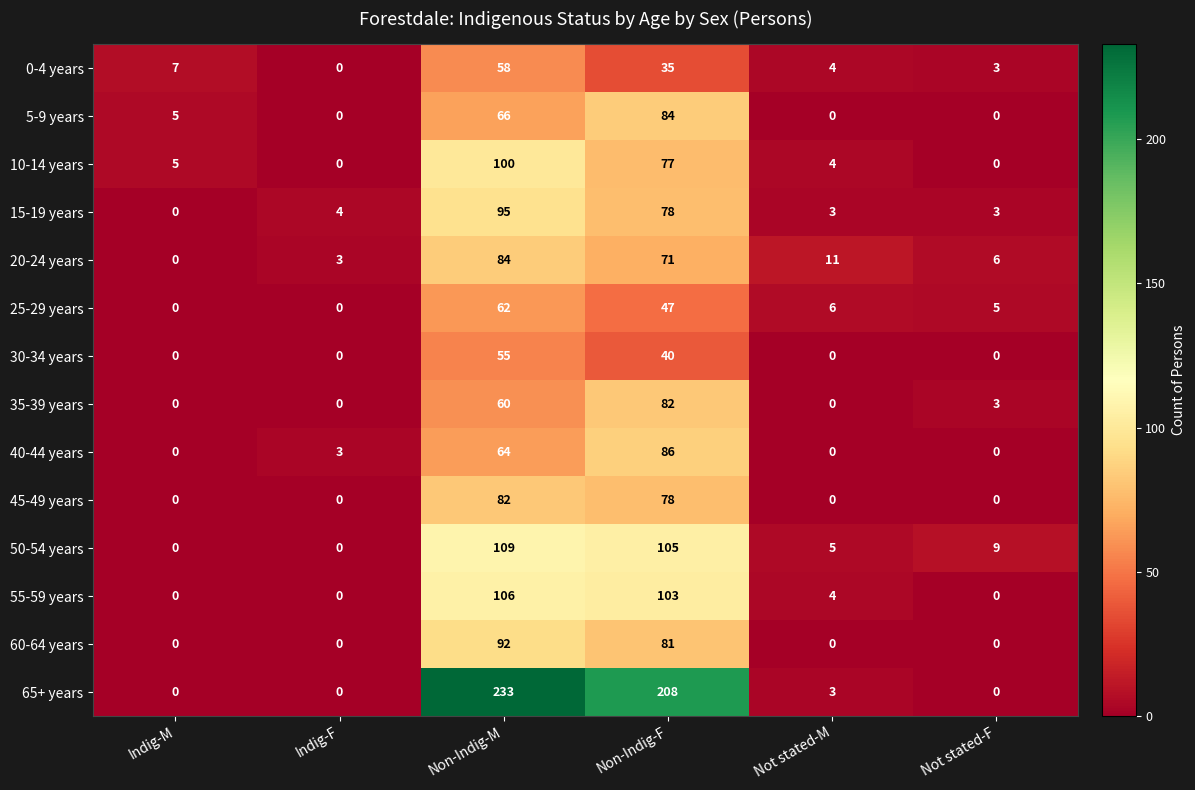

What is the total value across all series at Indig-F?

10